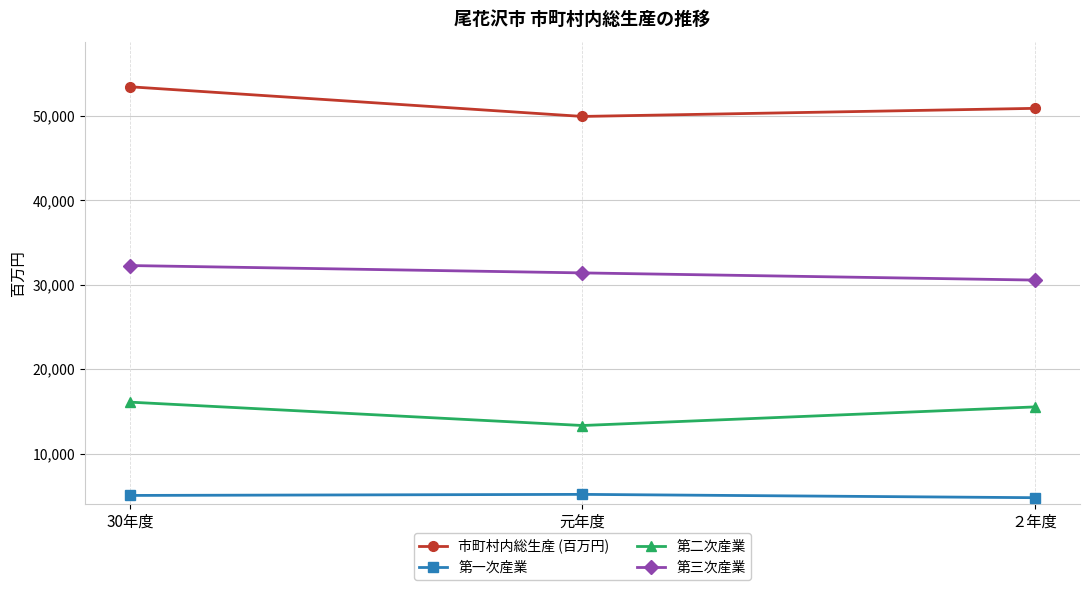

At which label is 第三次産業 closest to 31419?

元年度